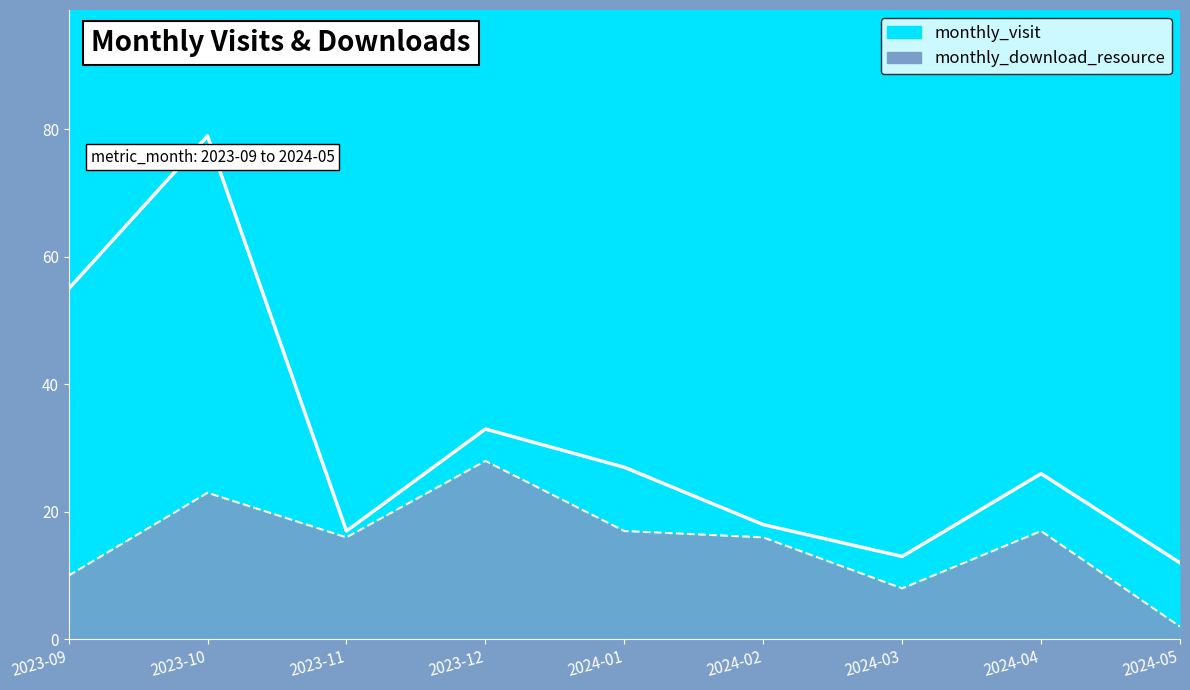

True or false: monthly_download_resource and monthly_visit intersect in this chart.

False